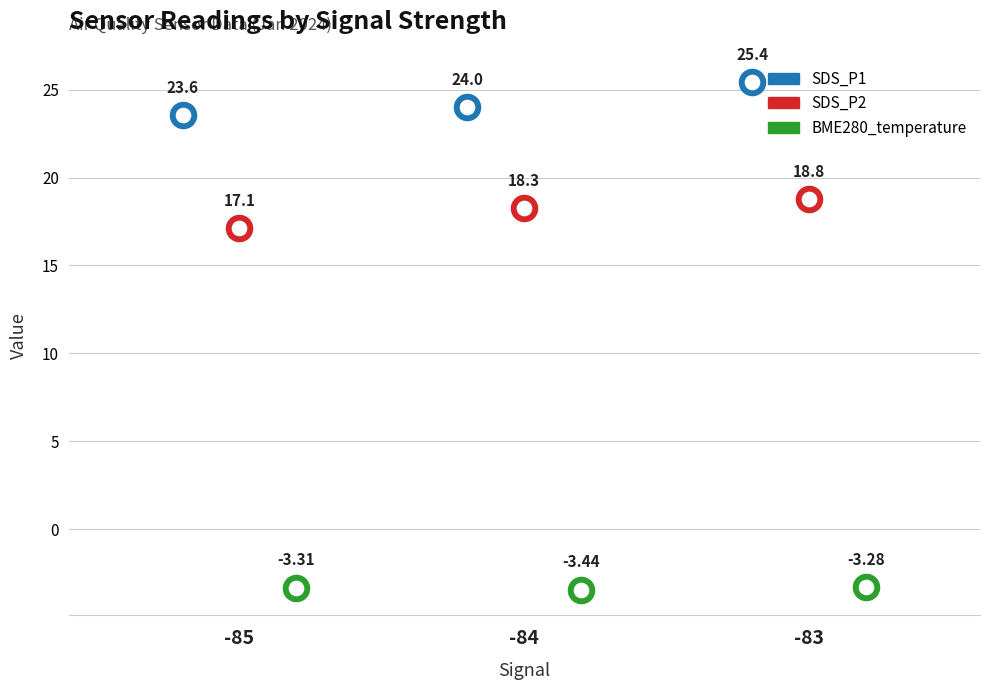

Is the value of BME280_temperature at 25 greater than the value of SDS_P2 at 31?

No